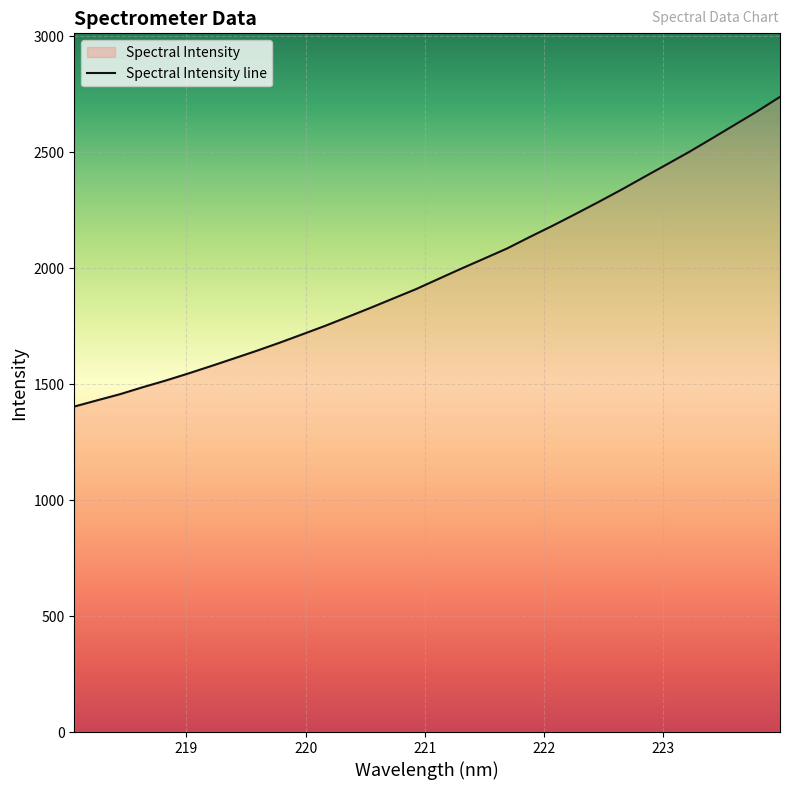

The value at 221.4993 is 836.1. True or false?

False